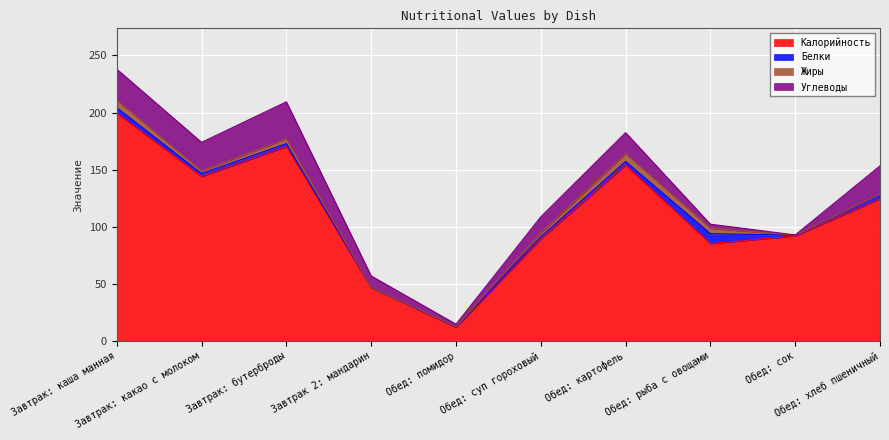

How many values in the Белки series exceed 2?

6